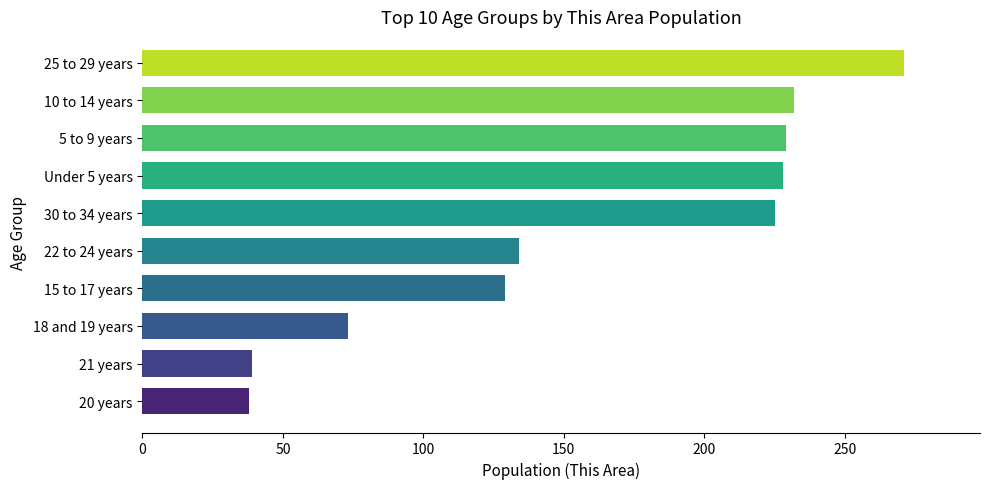

Approximately how many times larger is the value at 30 to 34 years compared to 21 years?

5.8